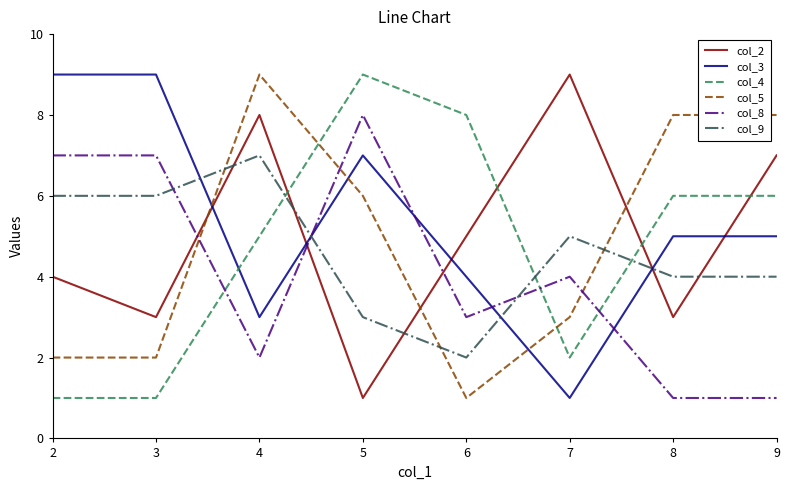

At 7, list the series in order from largest to smallest.

col_2, col_9, col_8, col_5, col_4, col_3